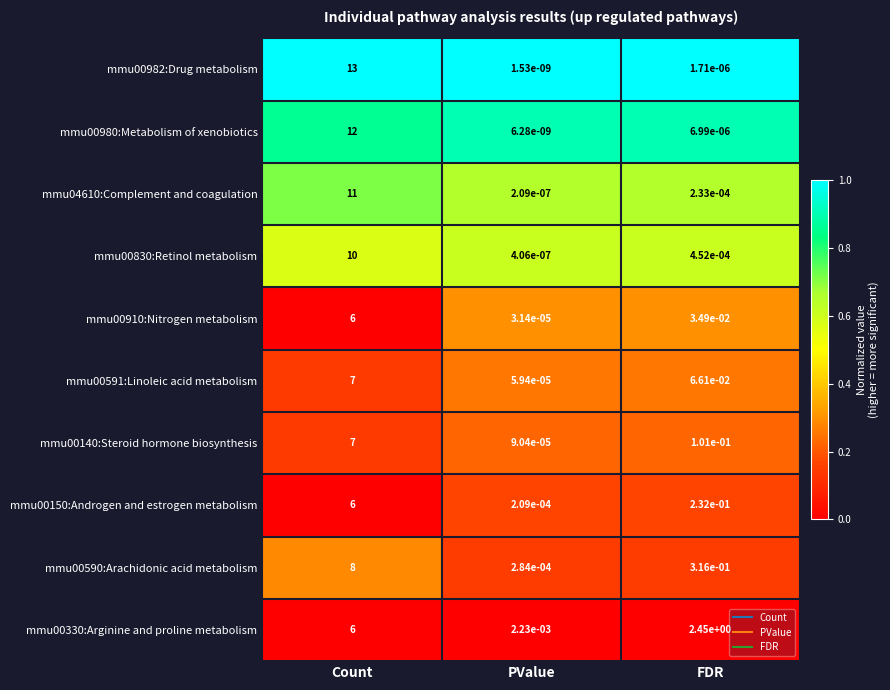

Where does the mmu00330:Arginine and proline metabolism series first go above 2?

Count